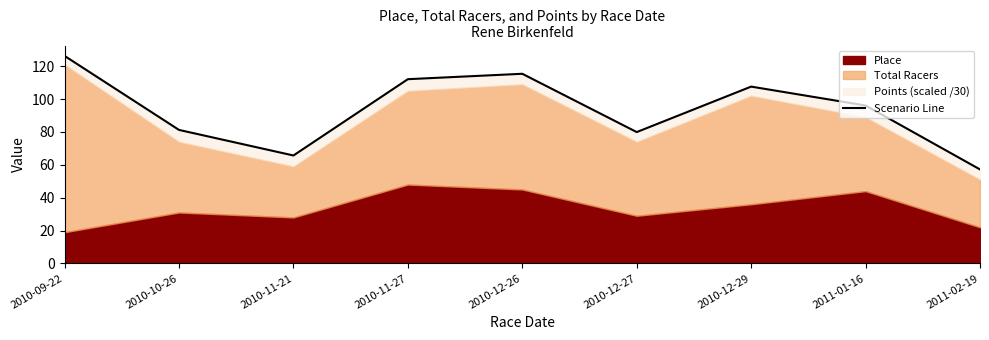

What is the sum of all values?

841.4